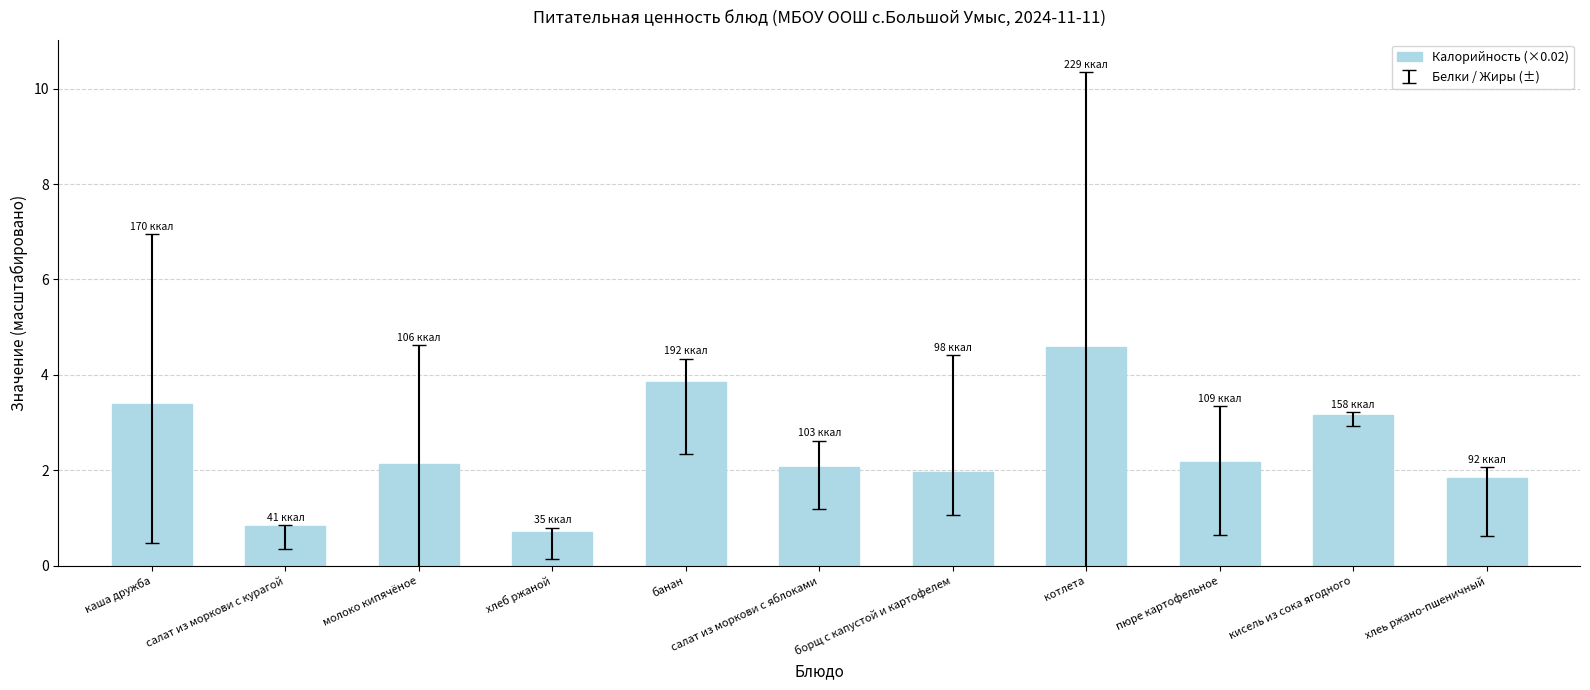

What position from the right is борщ с капустой и картофелем?

5